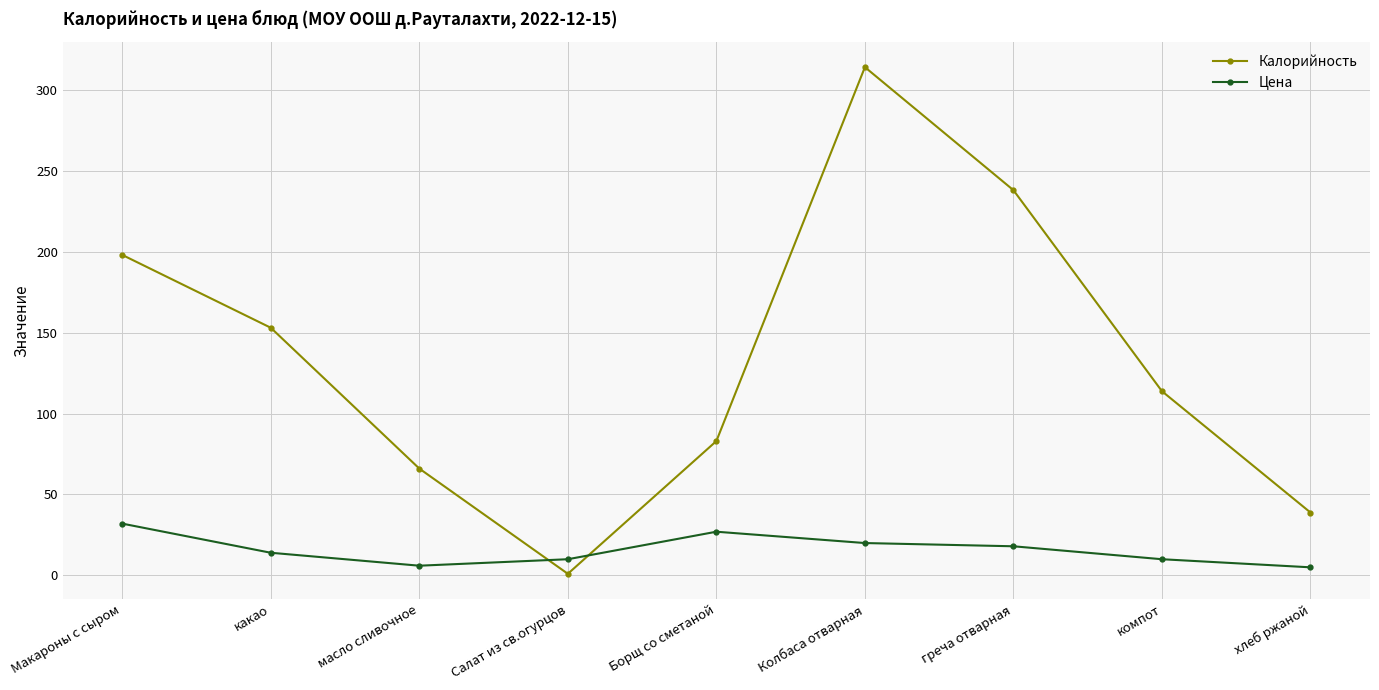

What is the difference between the Цена values at греча отварная and компот?

8.0